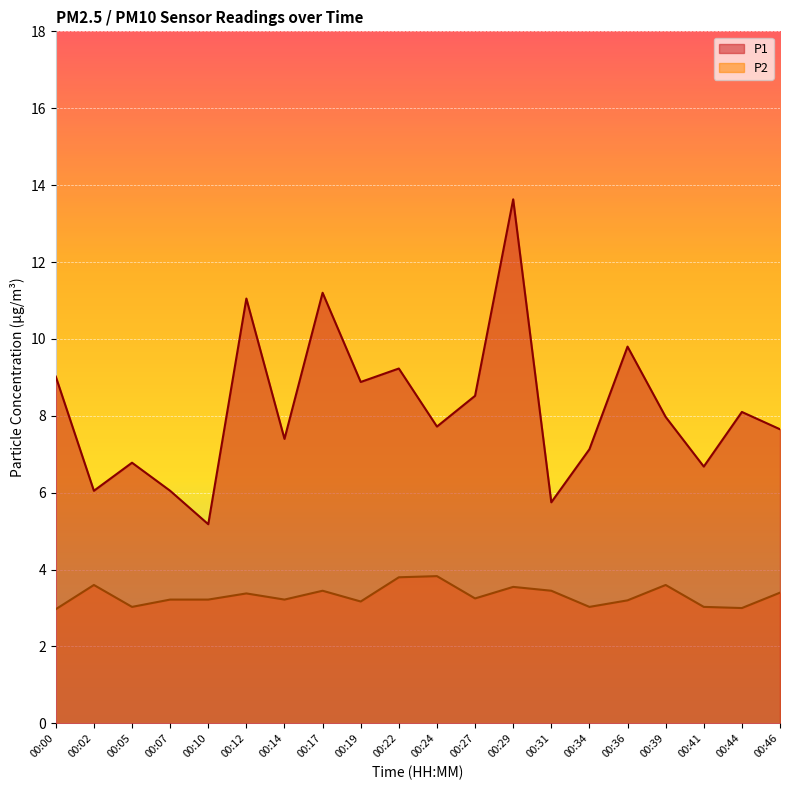

Where does the P1 series first go above 7?

00:00